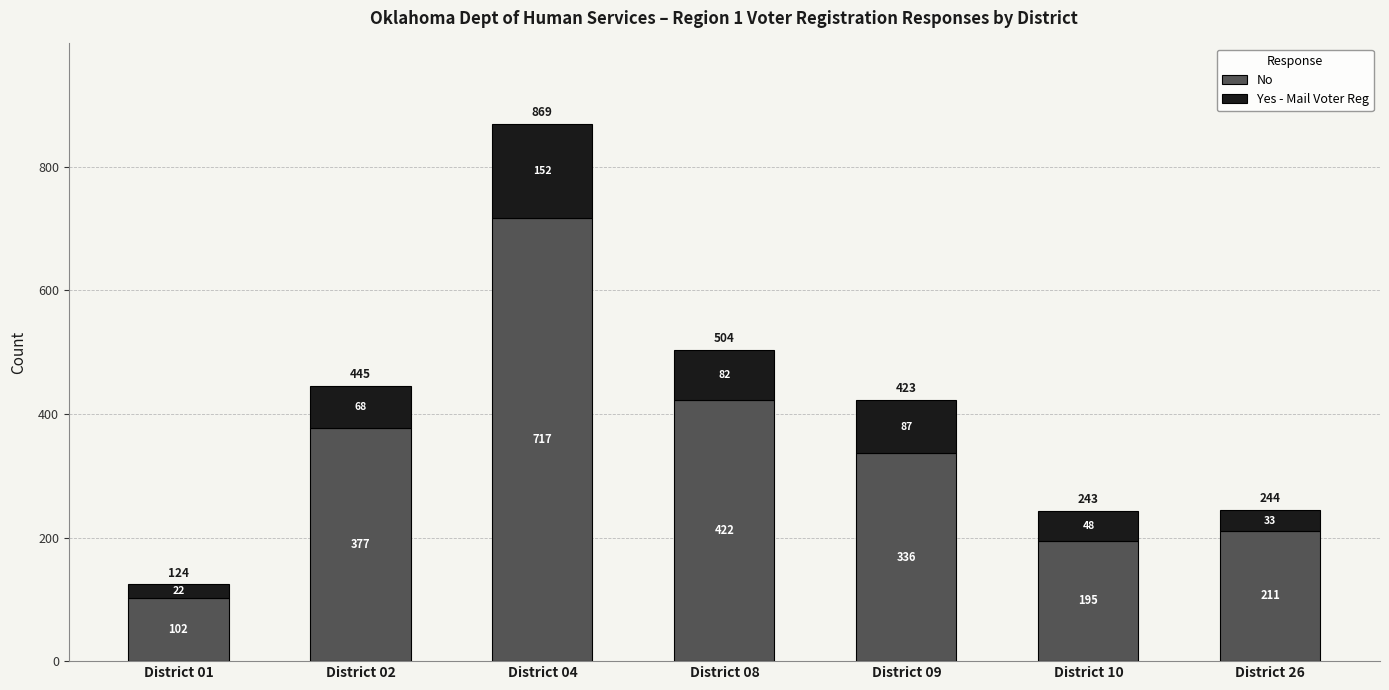

The value of No at District 09 is 336. True or false?

True